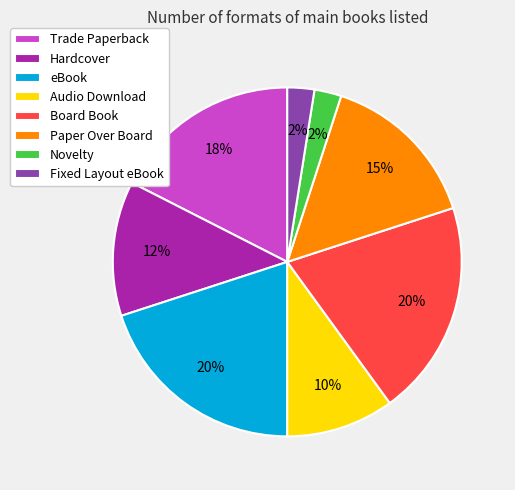

How many slices are in this pie chart?

8